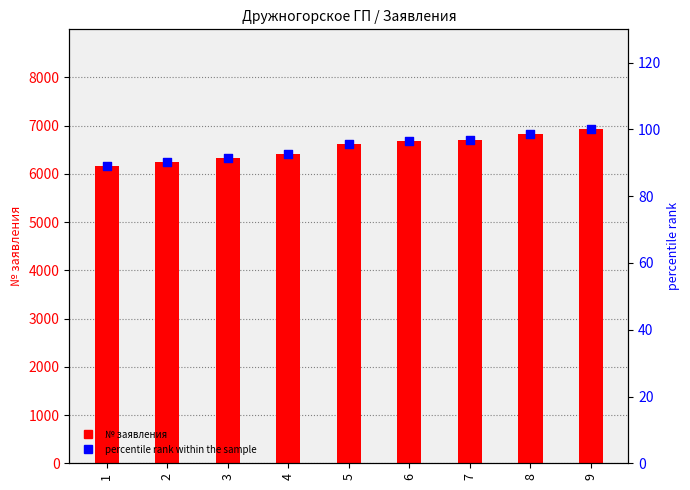

Which series has the widest spread of Y values?

№ заявления